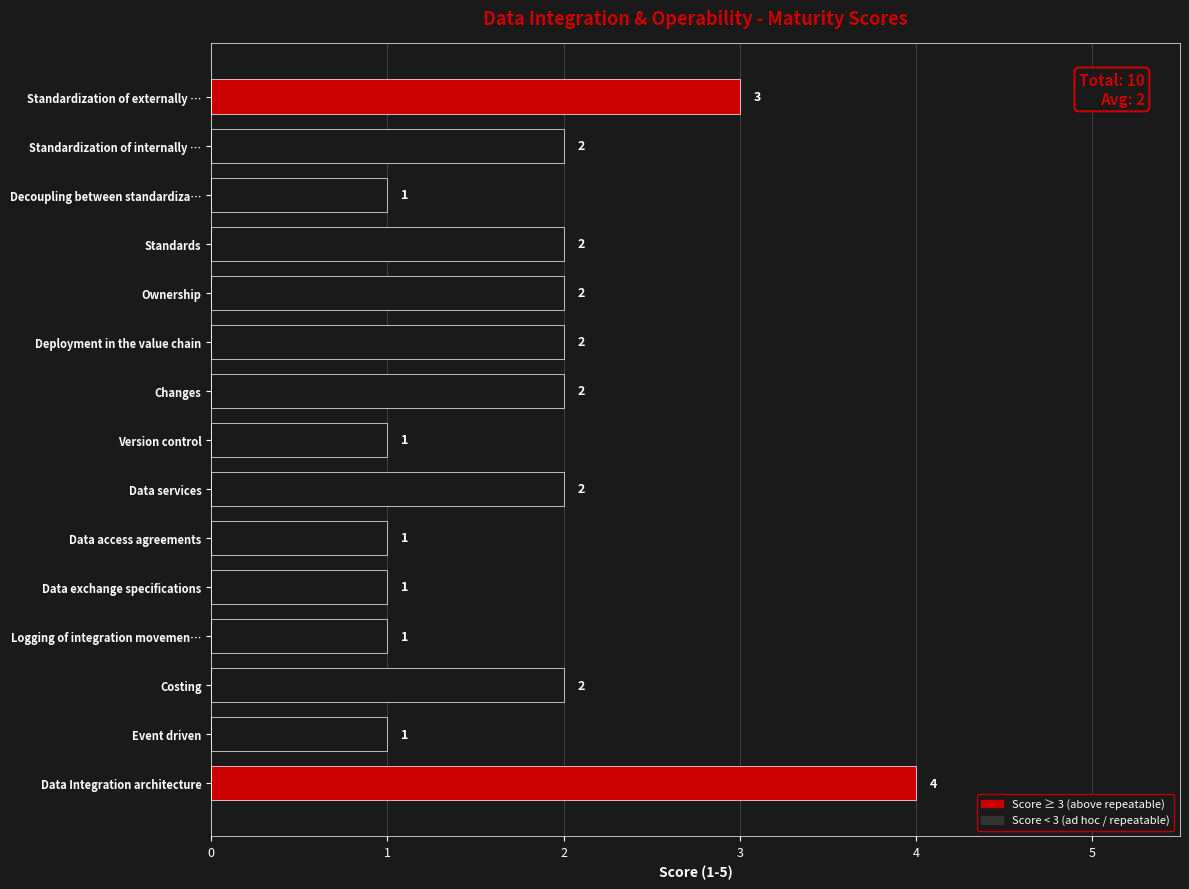

True or false: the data shows 2 at Standardization of internally ….

True